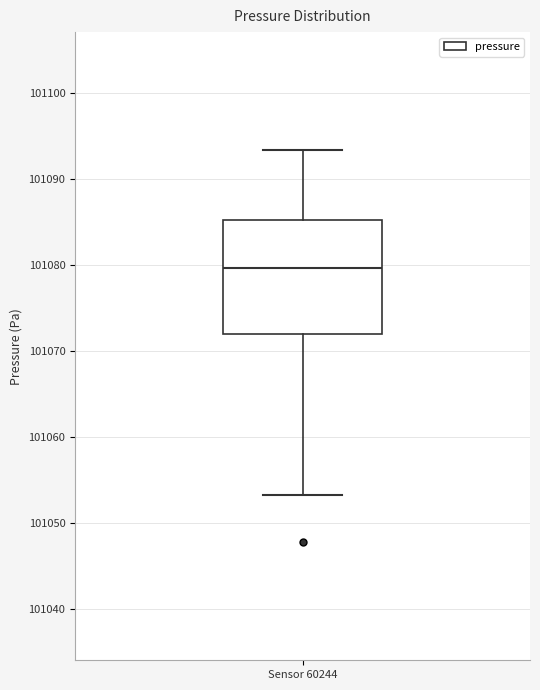

Where does the median line of the box for Sensor 60244 sit on the y-axis? The values are not printed on the chart, so give them approximately, as read against the axis.

101080